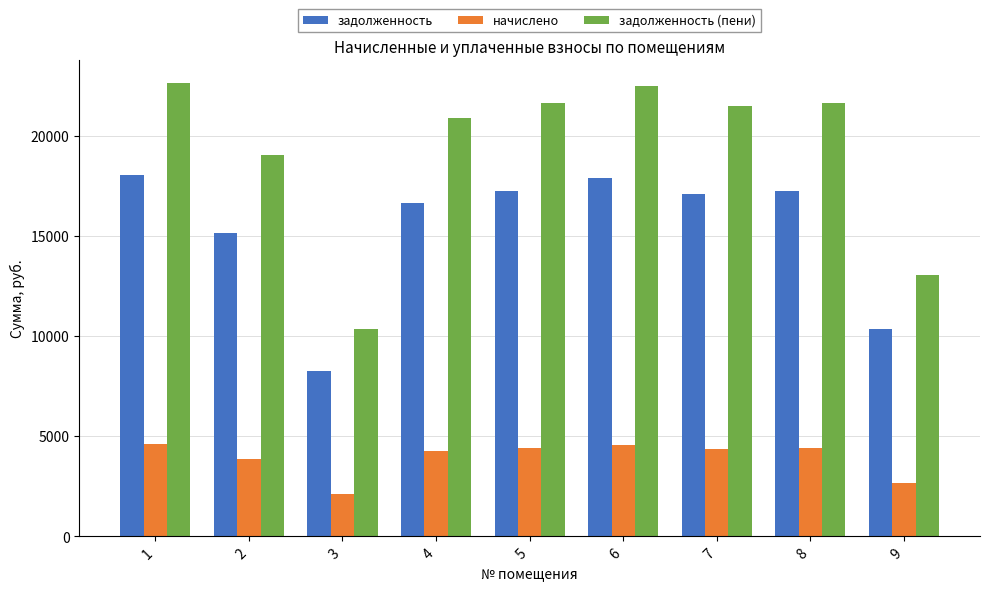

The value of начислено at 2 is 3878.3. True or false?

True